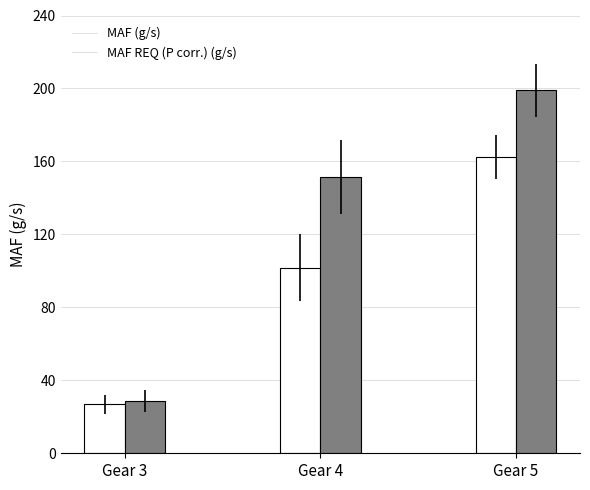

Which series has the largest range (max minus min)?

MAF REQ (P corr.) (g/s)